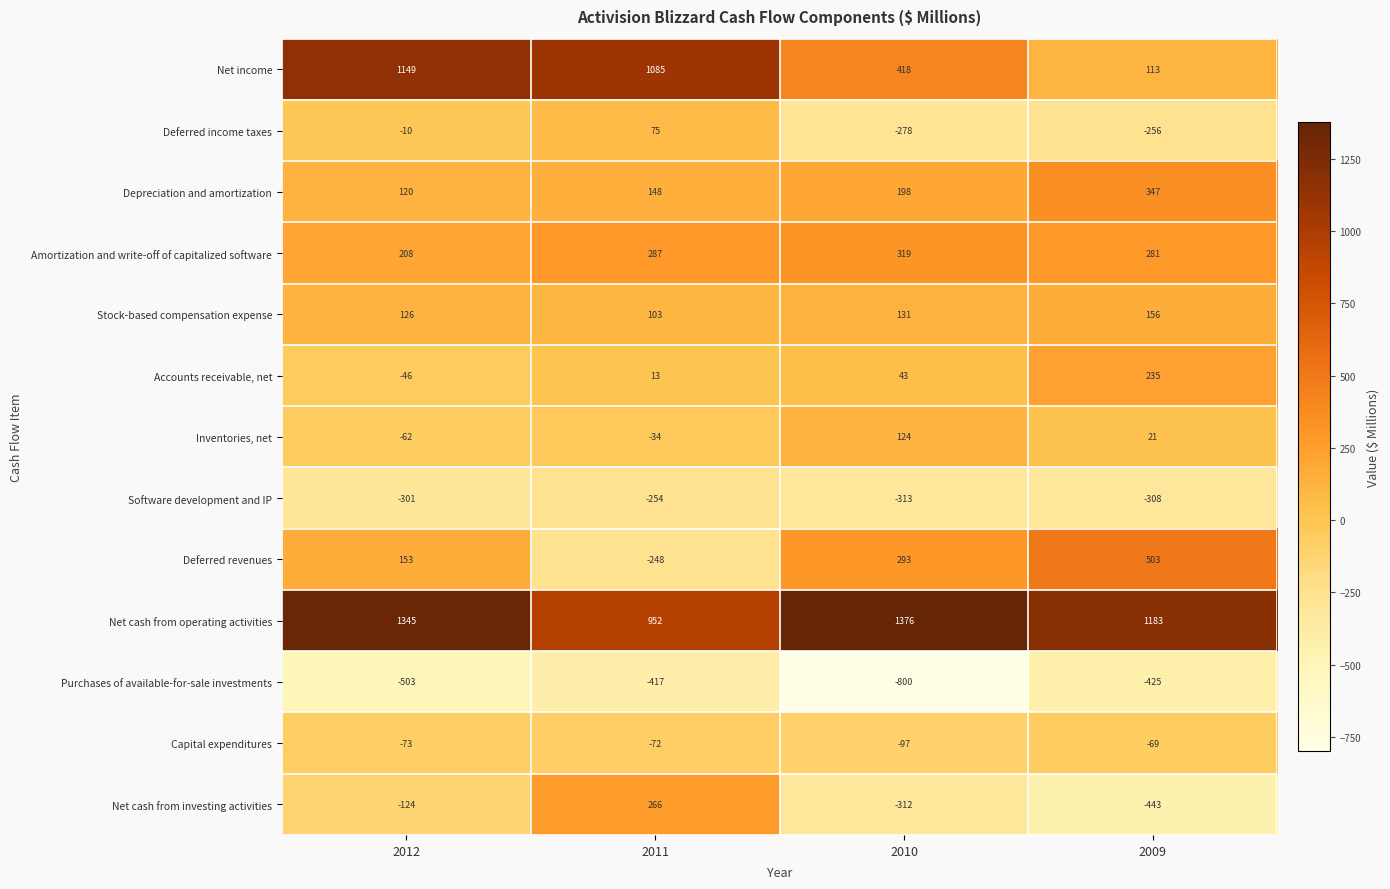

What is the lowest value of the Capital expenditures series?

-97